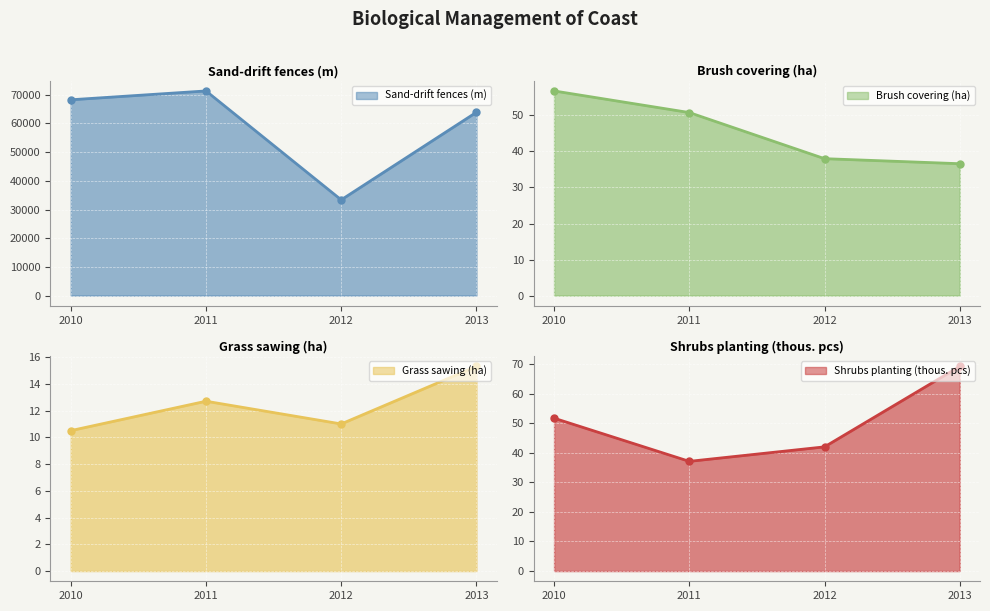

What is the spread (max minus min) of values at 2012?

33359.0